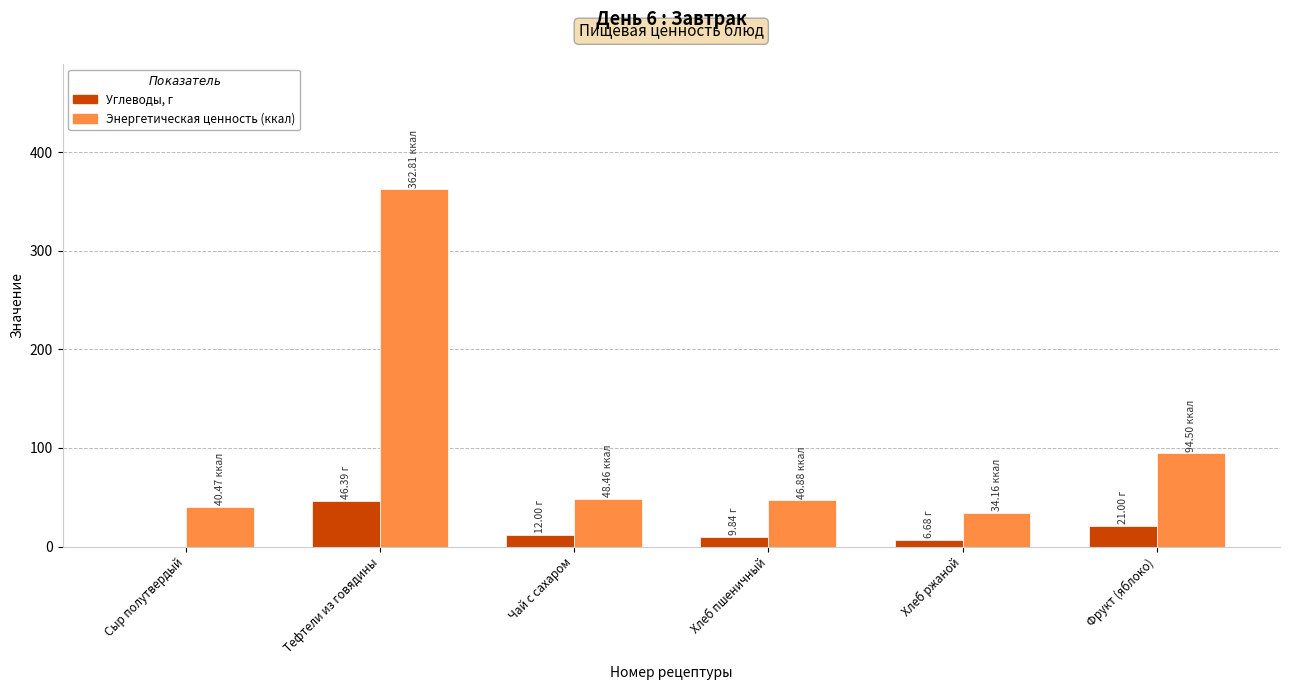

What is the difference between the Углеводы, г values at Хлеб ржаной and Сыр полутвердый?

6.7